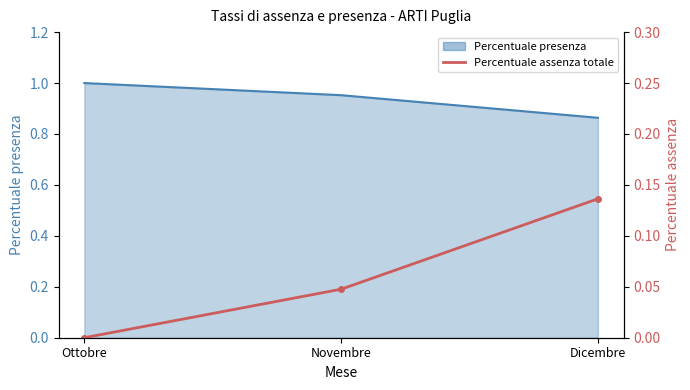

Count the values in the range 0 to 1.

3